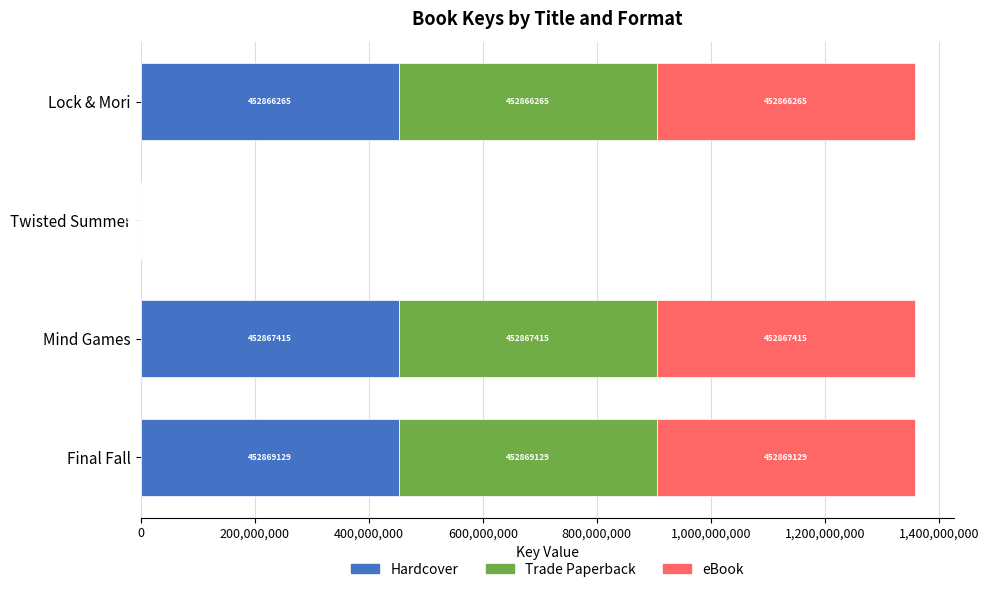

What is the total value across all series at Lock & Mori?

1358598795